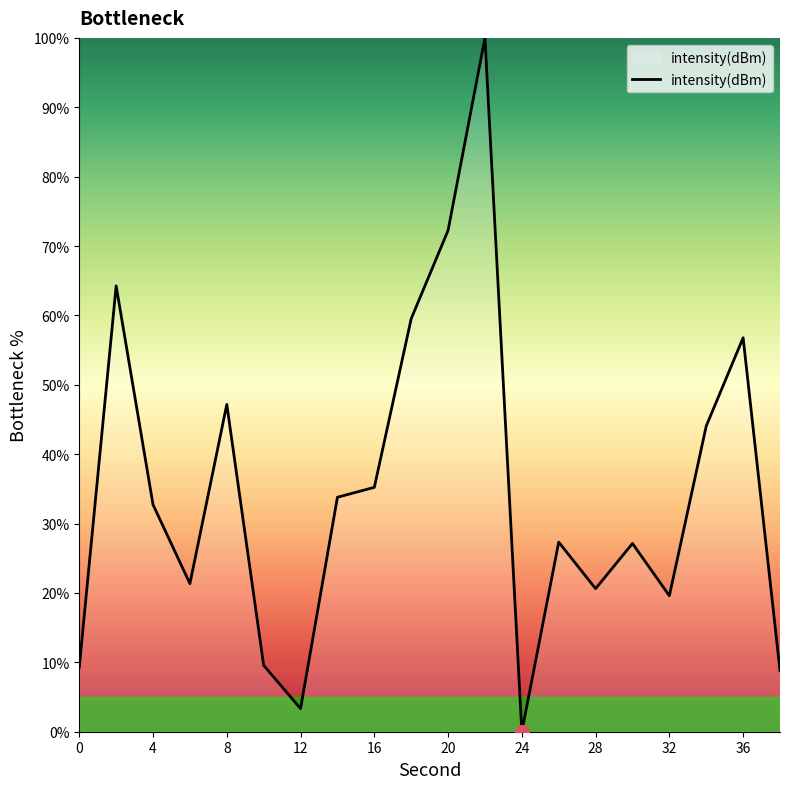

How many categories are shown in the chart?

20